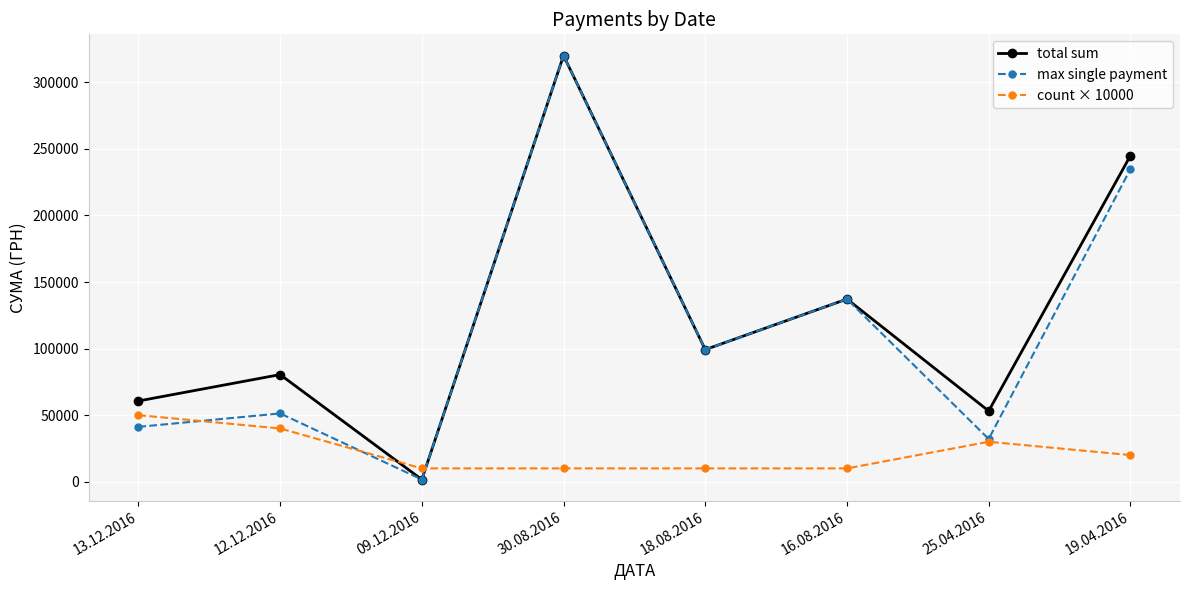

What is the sum of the max single payment values at 30.08.2016 and 19.04.2016?

554979.1